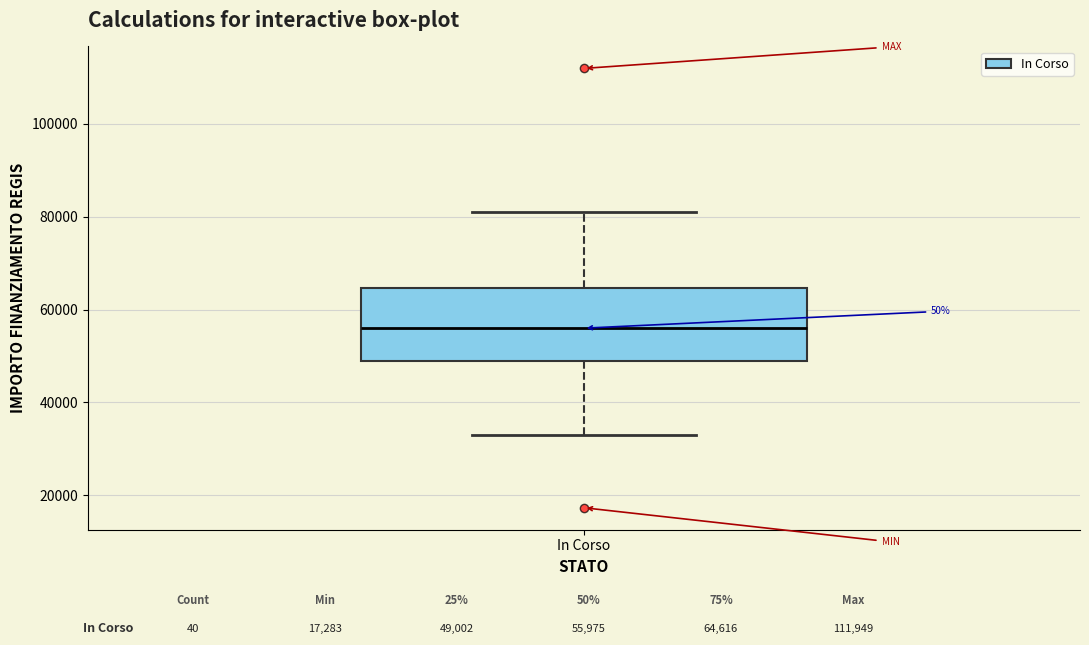

Read this box plot against the y-axis: the position of the median line, the range covered by the box, and the ends of both whiskers. The values are not printed on the chart, so give them approximately, as read against the axis.

median 56000, box 50000 to 64000, whiskers 32000 to 80000